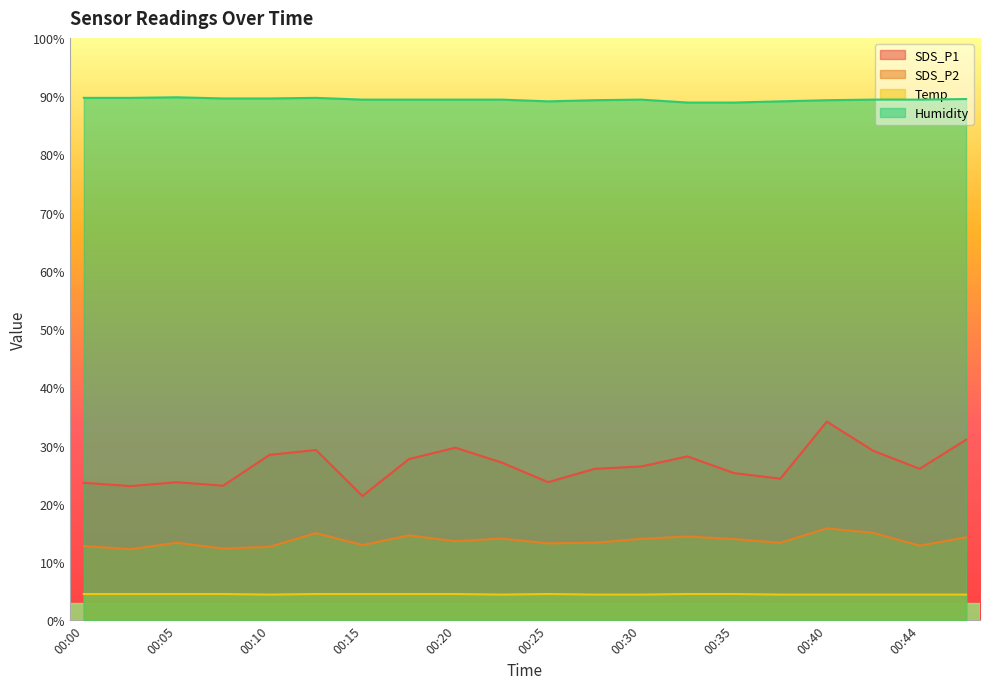

True or false: Temp and Humidity intersect in this chart.

False